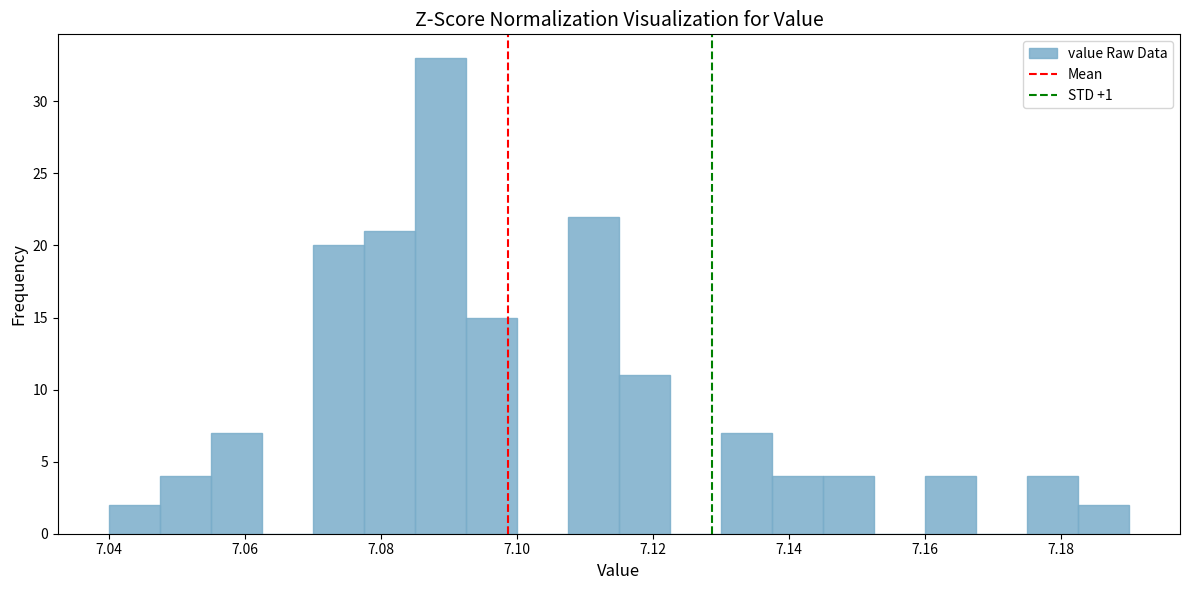

Read against the x-axis, roughly where is the centre of the tallest bar?

7.088